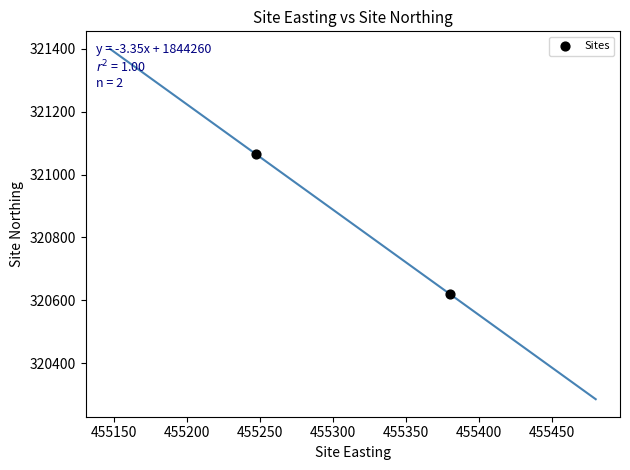

What is the range of Y values (max minus min)?

445